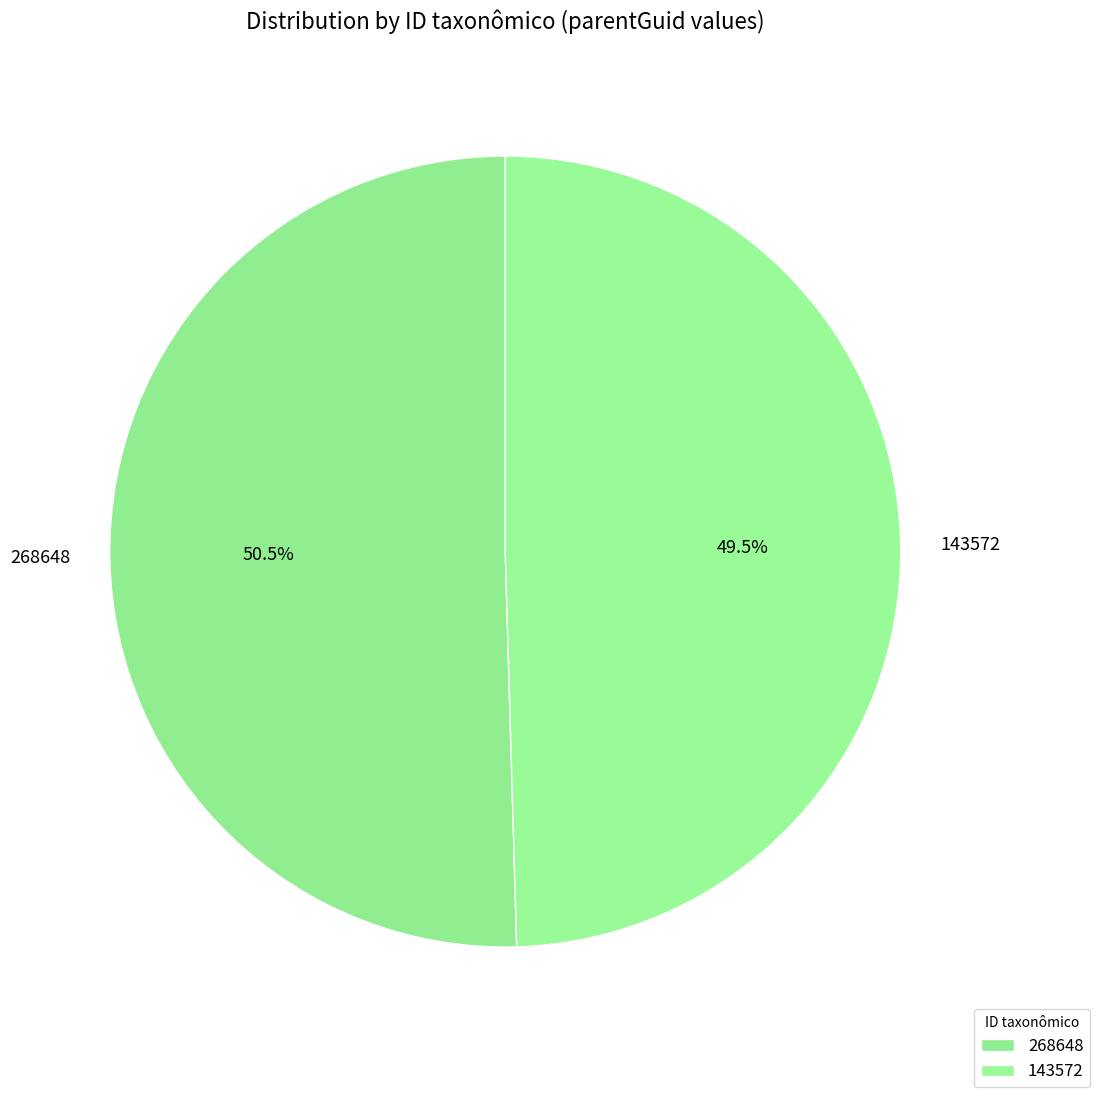

Rank the categories by value from lowest to highest.

143572, 268648